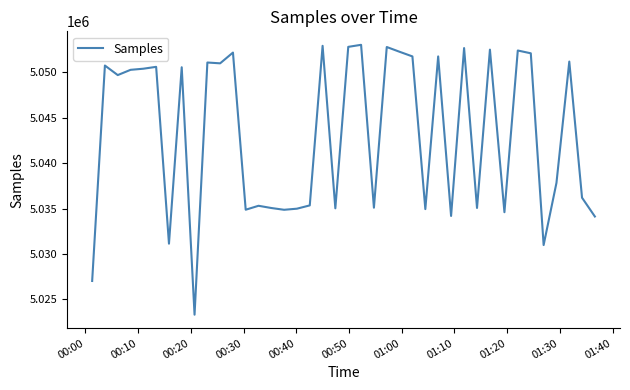

What is the minimum value shown in the chart?

5023322